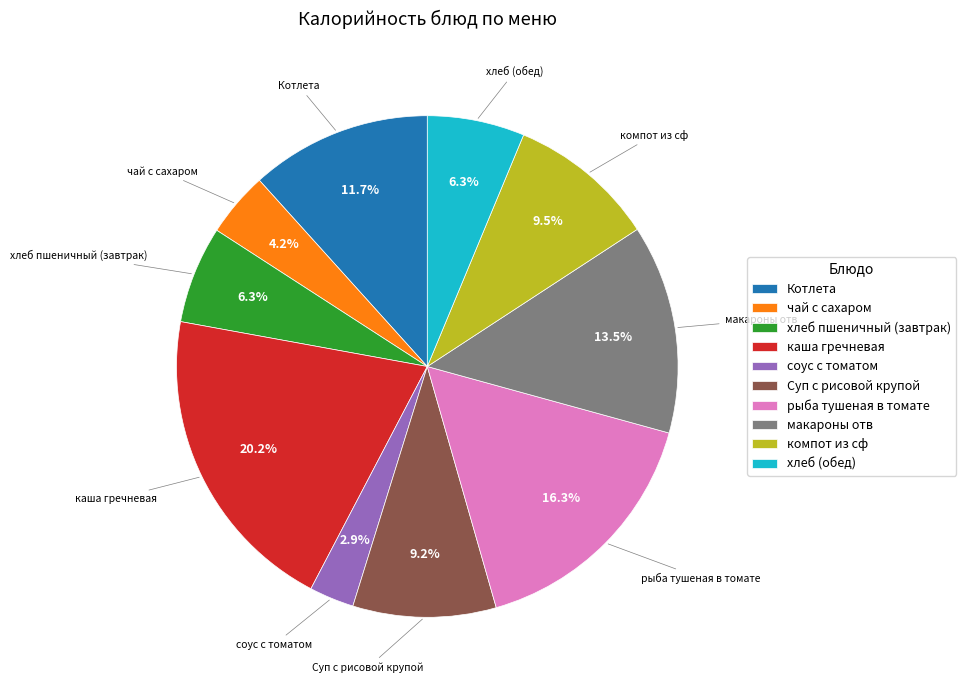

Which slice is the largest?

каша гречневая